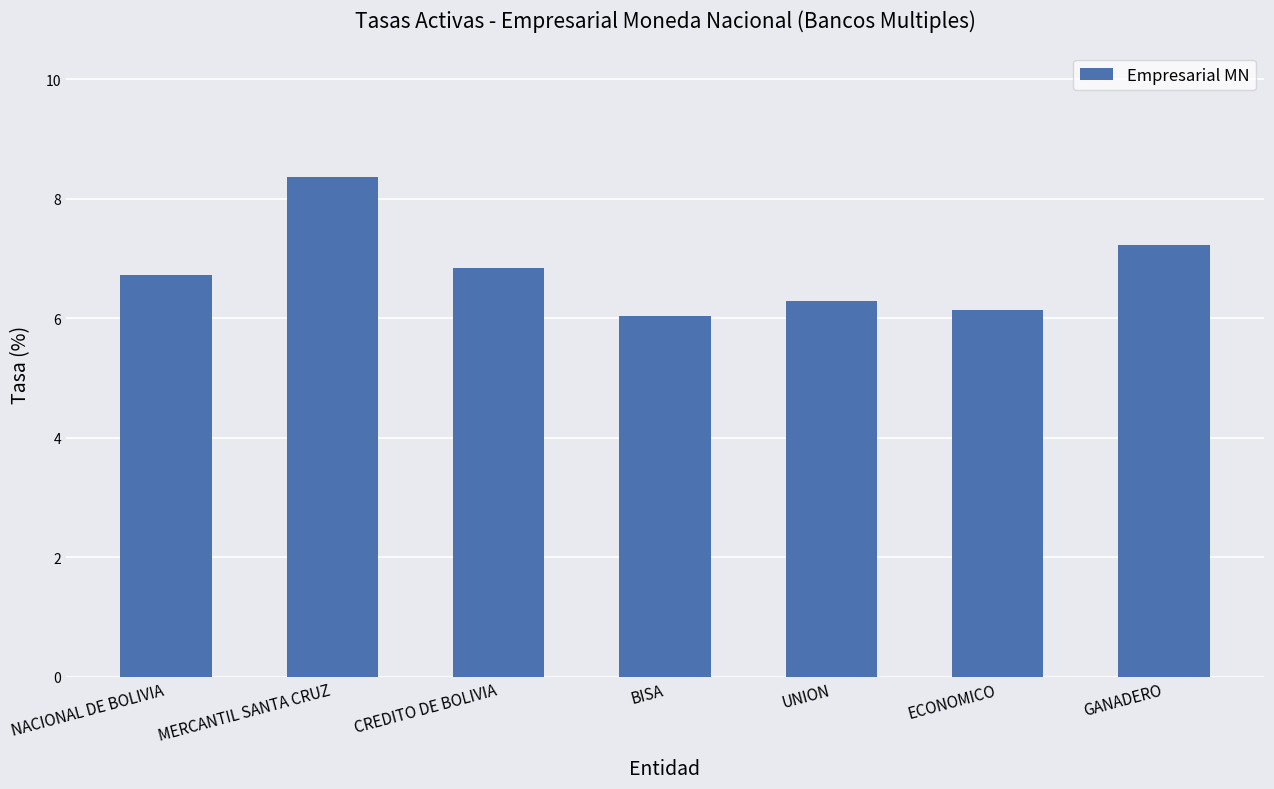

Rank the categories by value from highest to lowest.

MERCANTIL SANTA CRUZ, GANADERO, CREDITO DE BOLIVIA, NACIONAL DE BOLIVIA, UNION, ECONOMICO, BISA